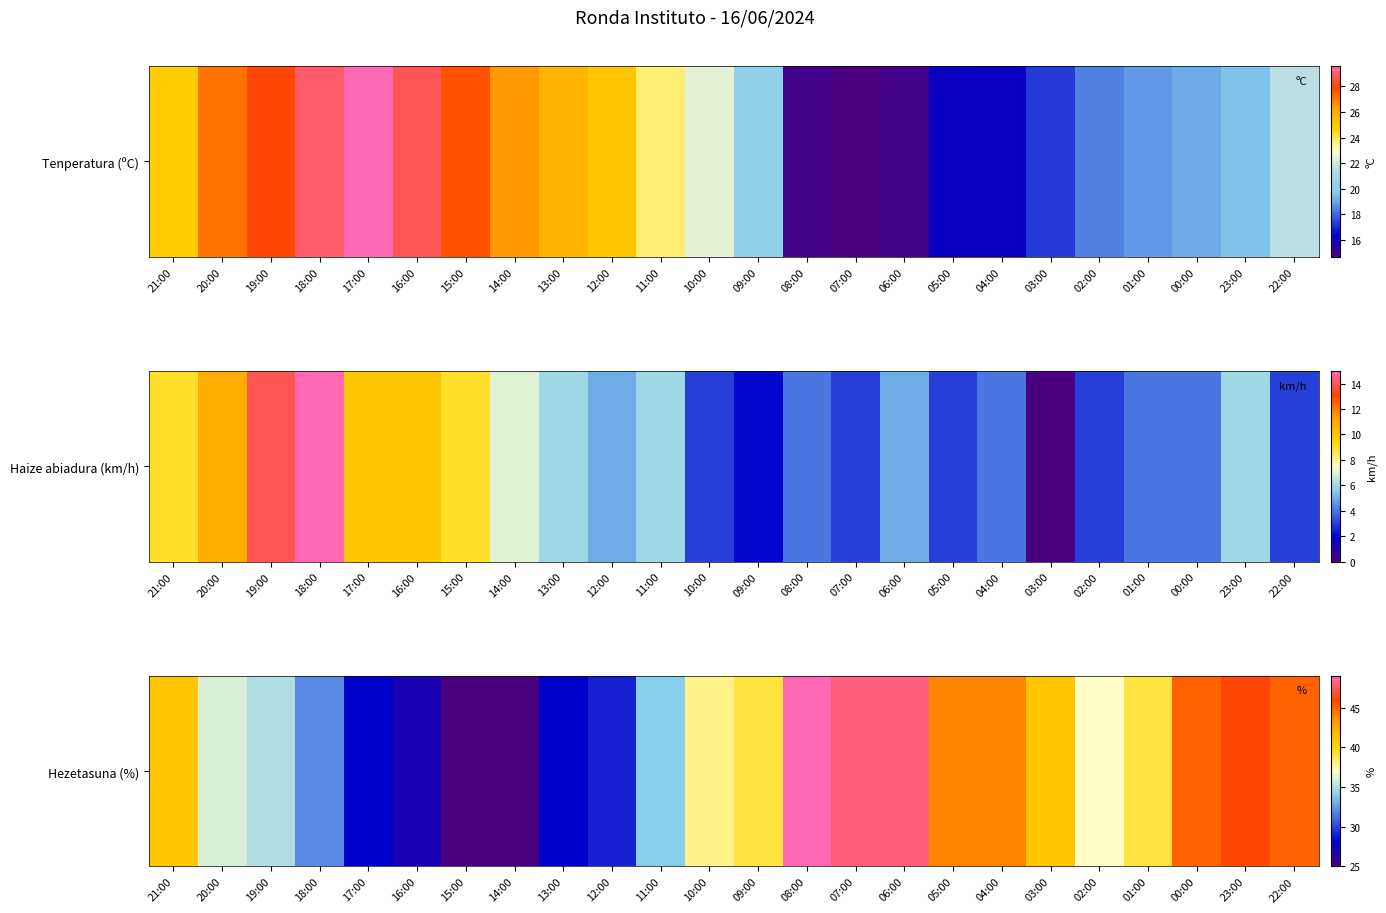

The chart shows a value of 10 at 17:00. True or false?

False